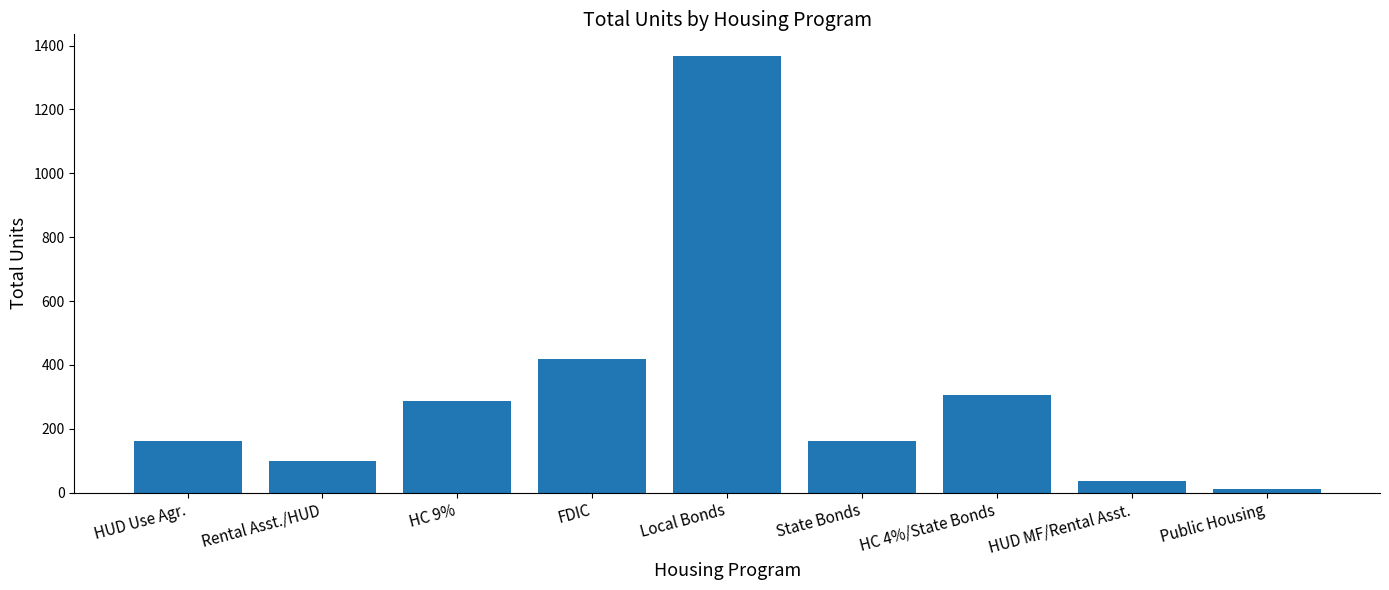

What is the sum of all values?

2845